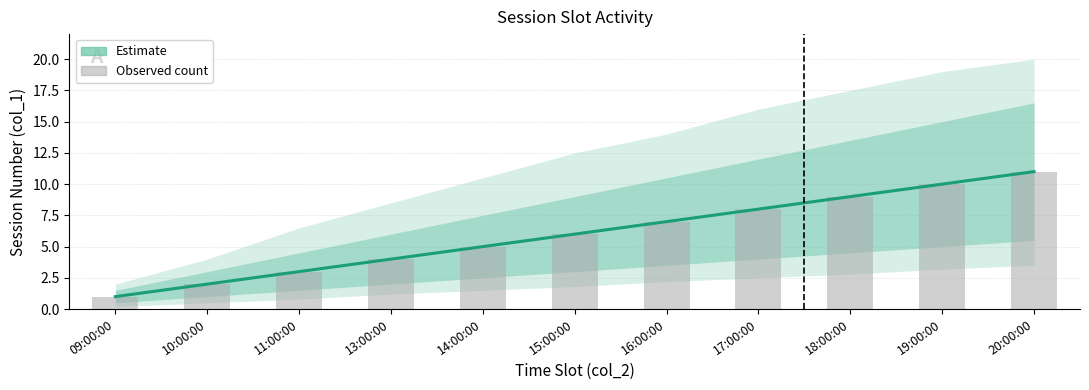

How many data points in Estimate (center) are less than 6?

5